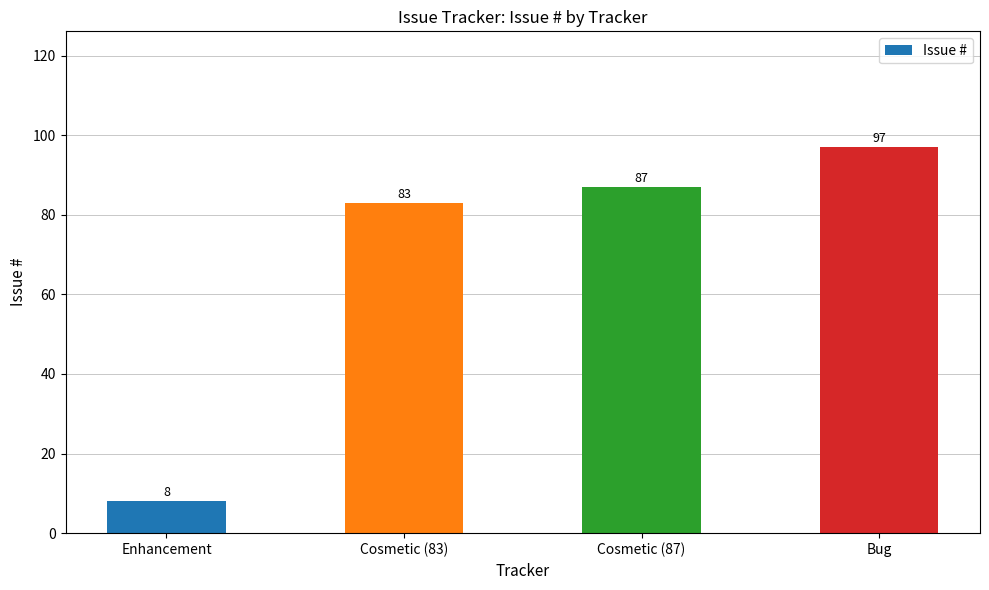

What is the value of the 4th bar from the left?

97